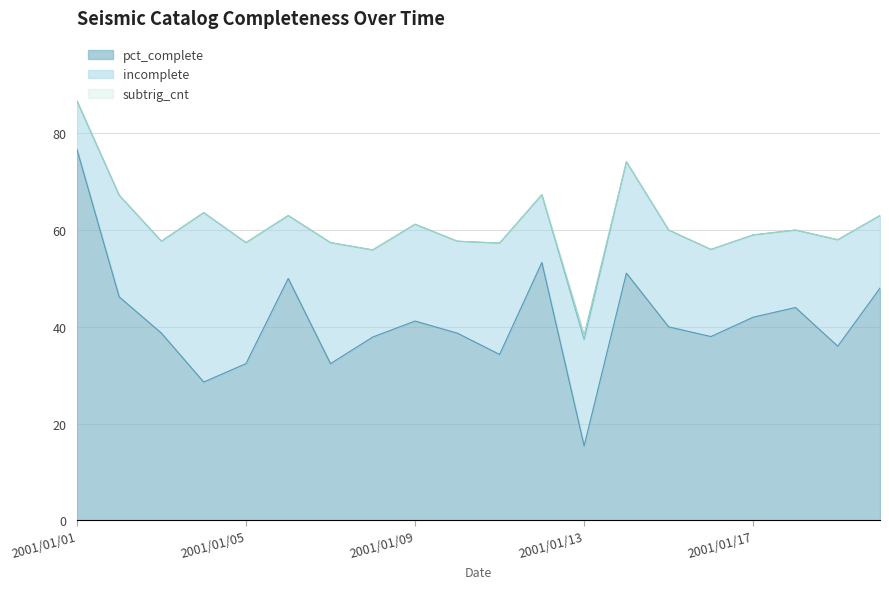

True or false: incomplete and unreviewed cross at least once.

False